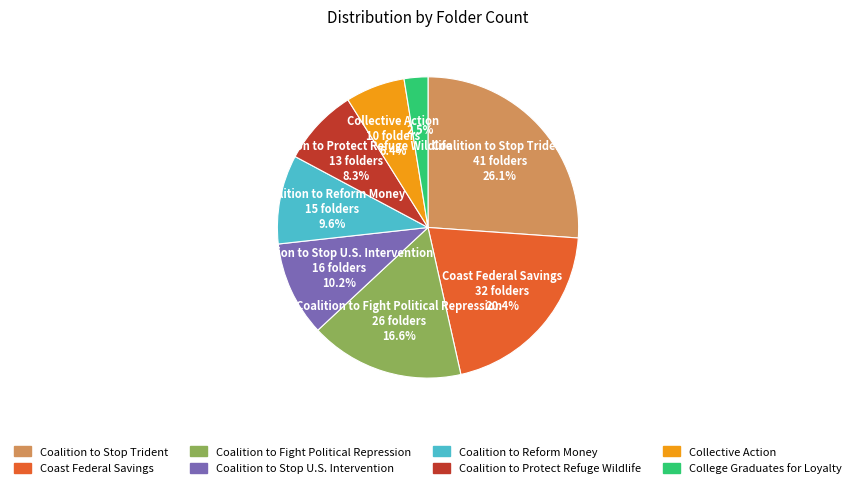

What percentage is the Coalition to Stop Trident slice, to the nearest percent?

26%